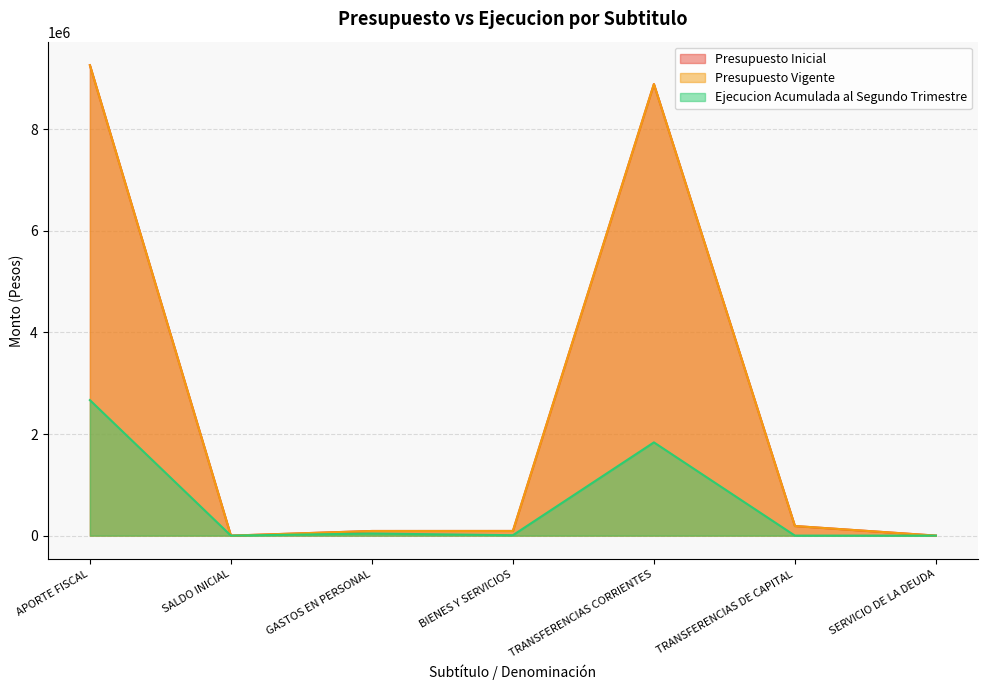

How many values in the Presupuesto Inicial series exceed 91623?

3